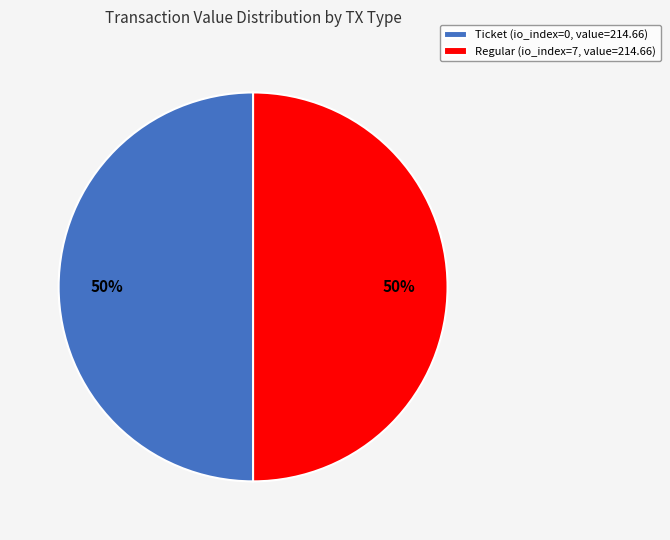

What percentage is the Regular (io_index=7, value=214.66) slice, to the nearest percent?

50%